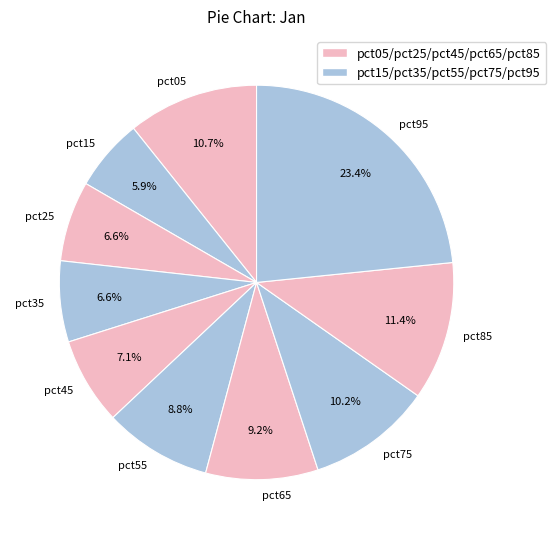

How many slices are in this pie chart?

10